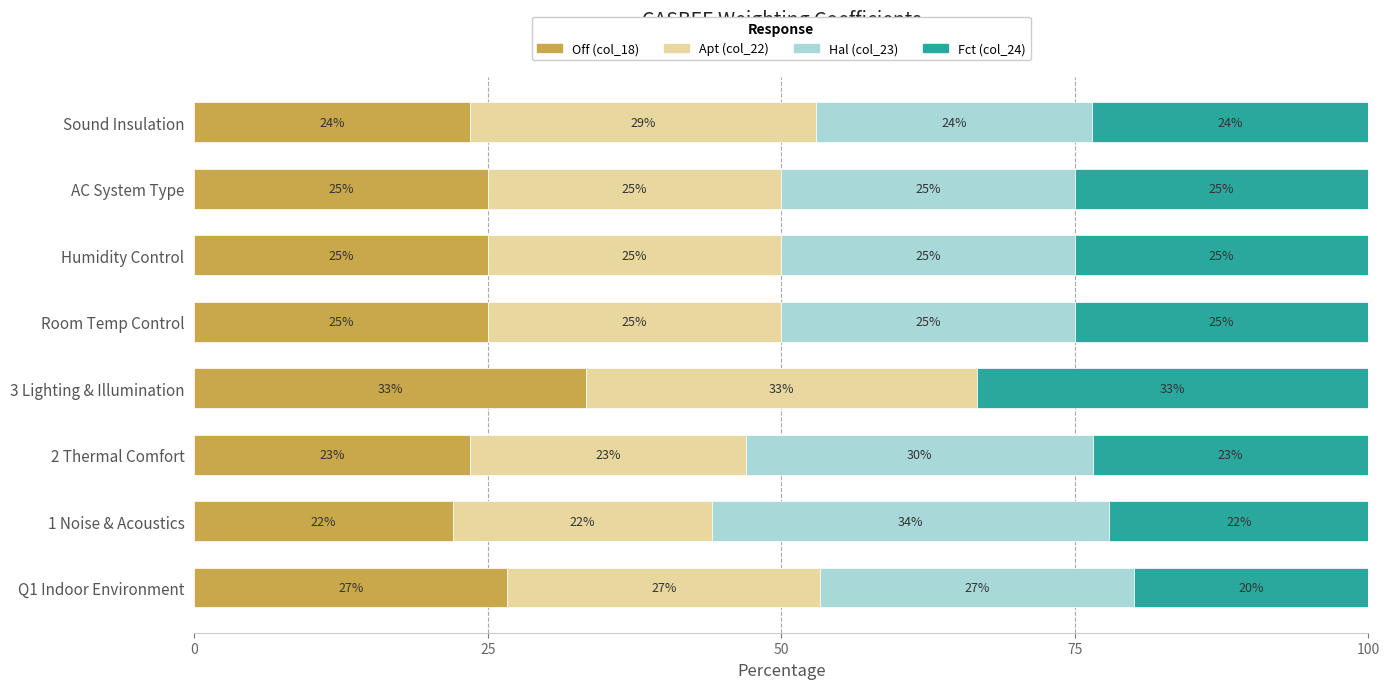

What is the total value across all series at AC System Type?

100.0